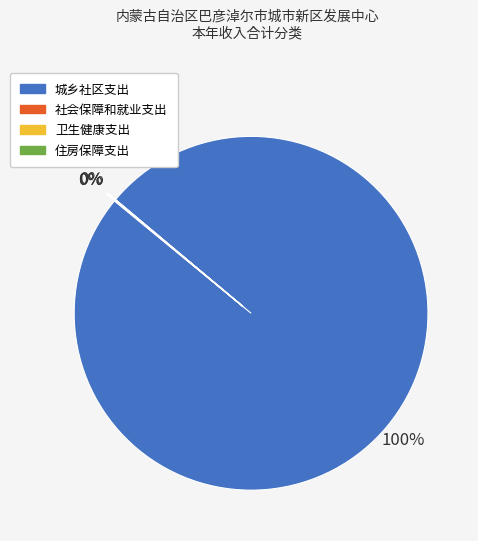

Is there any slice that represents more than half of the pie?

Yes